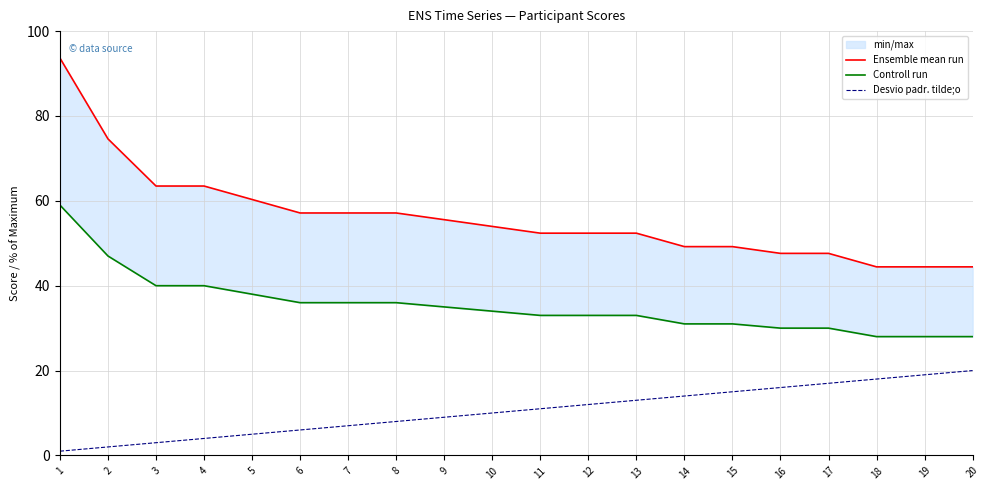

Rank the series by their average value, from lowest to highest.

Desvio padr. tilde;o, Controll run, Ensemble mean run